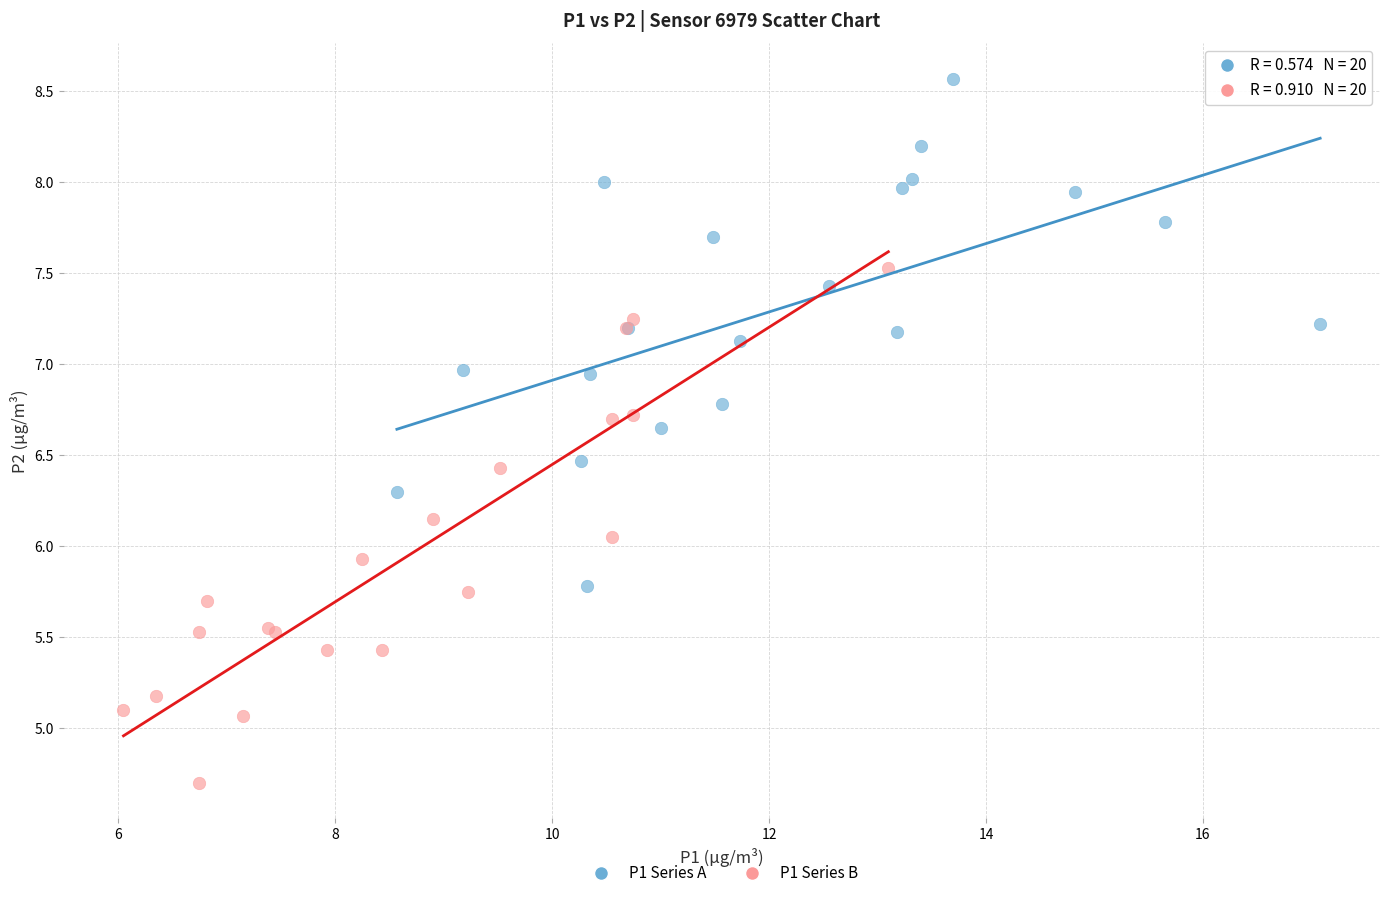

Which series contains the highest Y value?

P1 Series A